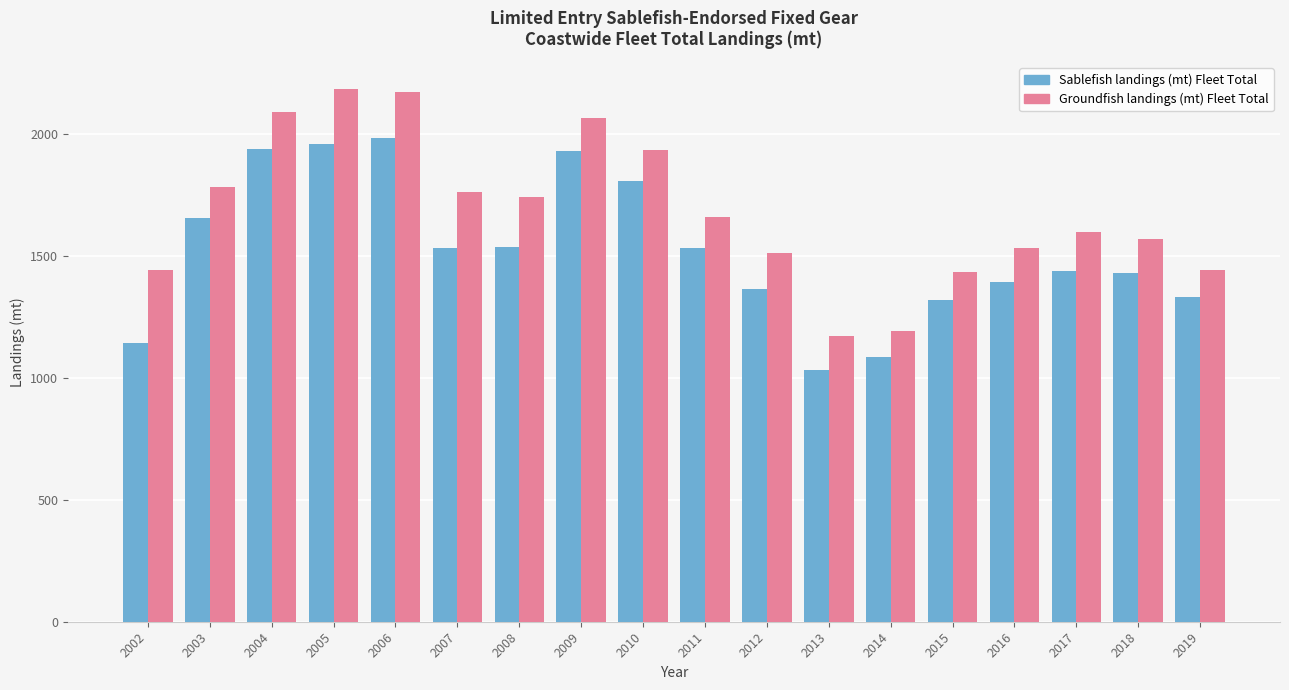

How many values in the Sablefish landings (mt) Fleet Total series are below 1531?

9